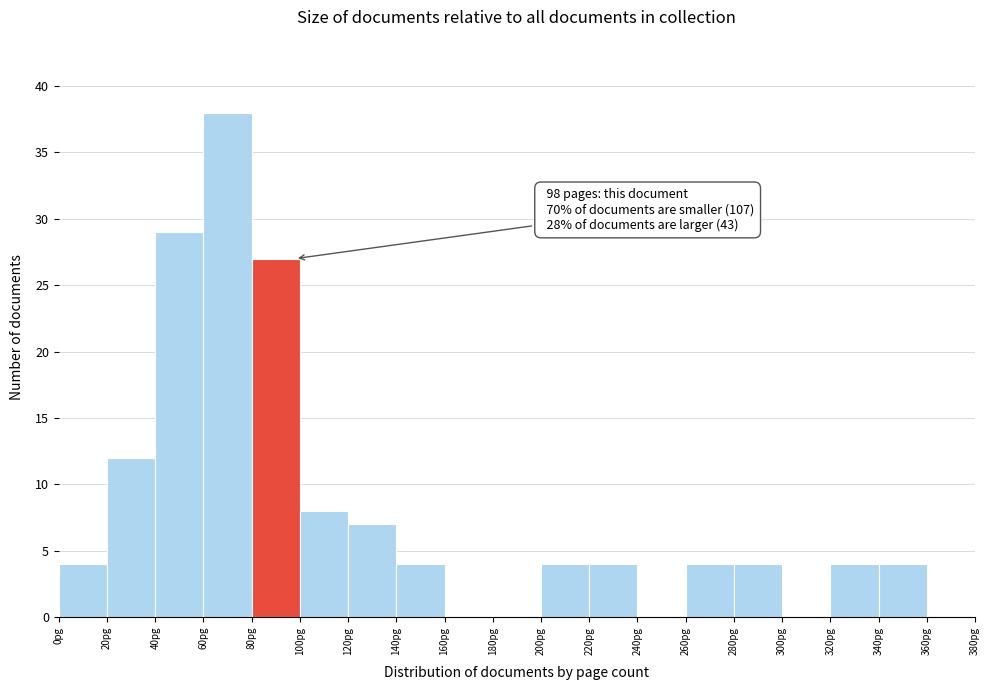

Over which range of the x-axis is the bar tallest?

60 to 80